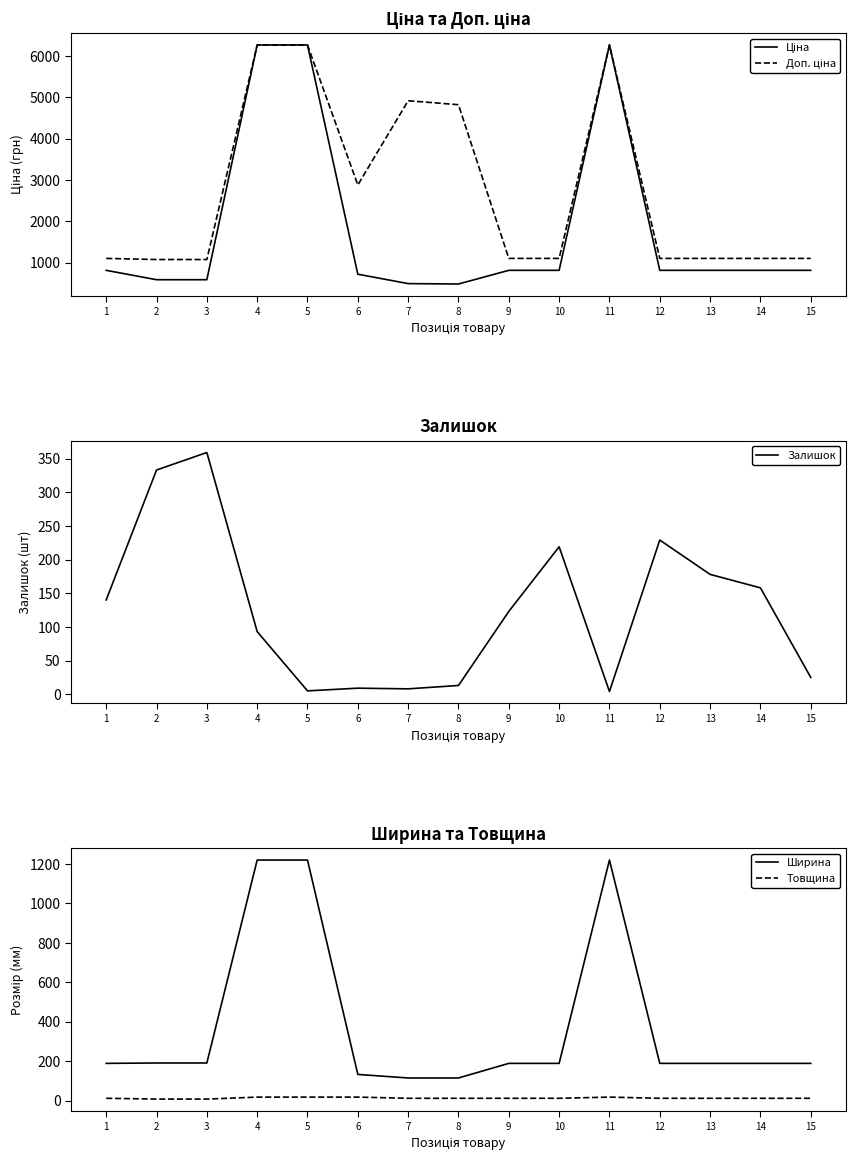

What is the total value across all series at 15?

2140.8